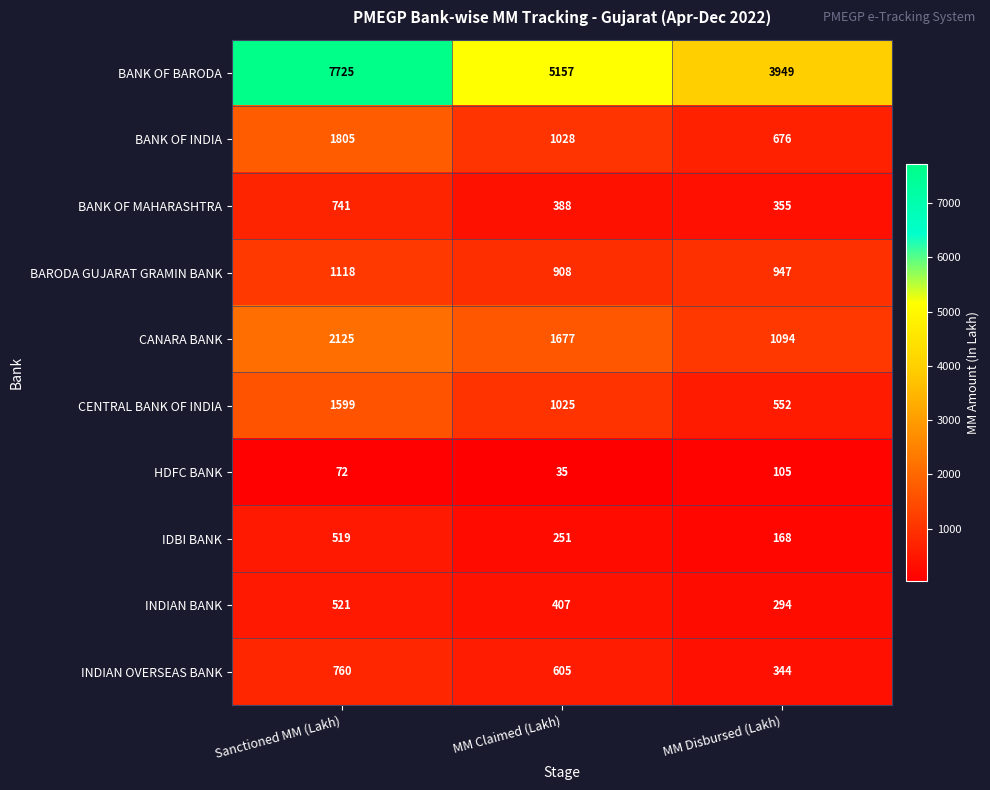

Reading left to right, list all the values displayed in this chart.

BANK OF BARODA: 7725	5157	3949
BANK OF INDIA: 1805	1028	676
BANK OF MAHARASHTRA: 741	388	355
BARODA GUJARAT GRAMIN BANK: 1118	908	947
CANARA BANK: 2125	1677	1094
CENTRAL BANK OF INDIA: 1599	1025	552
HDFC BANK: 72	35	105
IDBI BANK: 519	251	168
INDIAN BANK: 521	407	294
INDIAN OVERSEAS BANK: 760	605	344